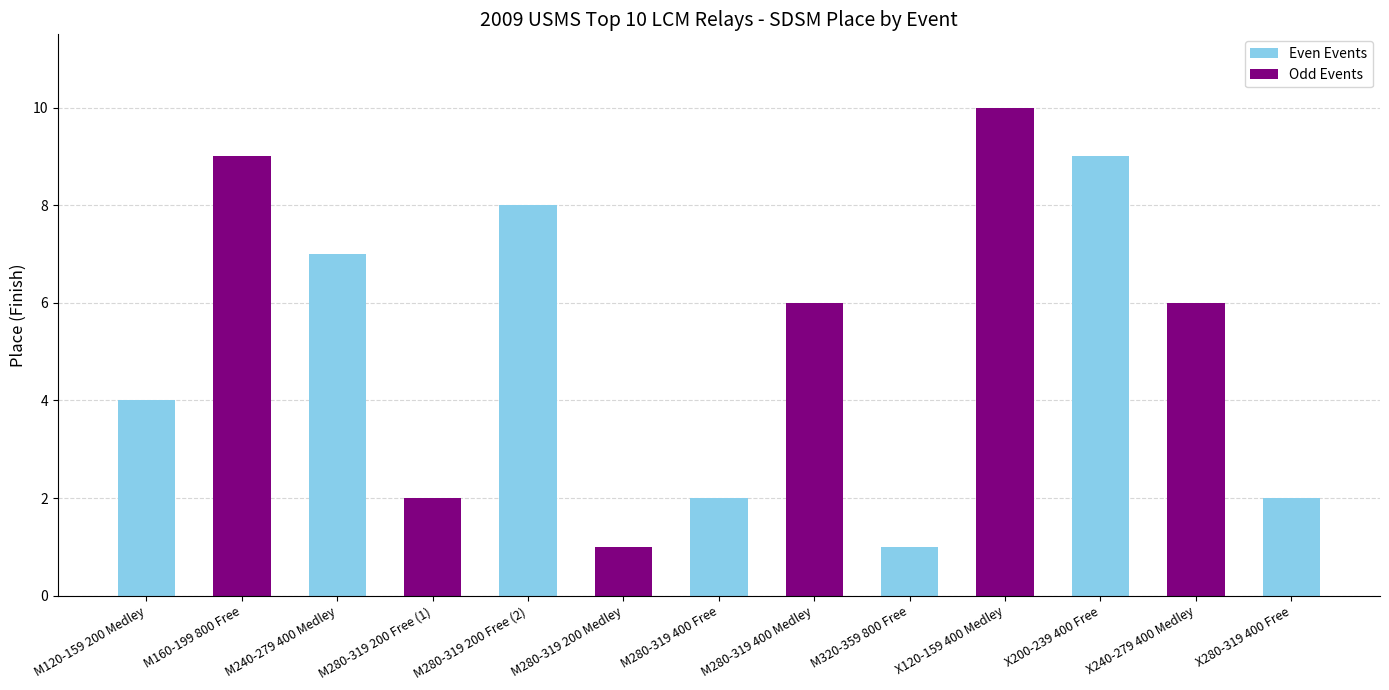

Reading left to right, transcribe all the data shown in this chart.

M120-159 200 Medley=4	M160-199 800 Free=9	M240-279 400 Medley=7	M280-319 200 Free (1)=2	M280-319 200 Free (2)=8	M280-319 200 Medley=1	M280-319 400 Free=2	M280-319 400 Medley=6	M320-359 800 Free=1	X120-159 400 Medley=10	X200-239 400 Free=9	X240-279 400 Medley=6	X280-319 400 Free=2